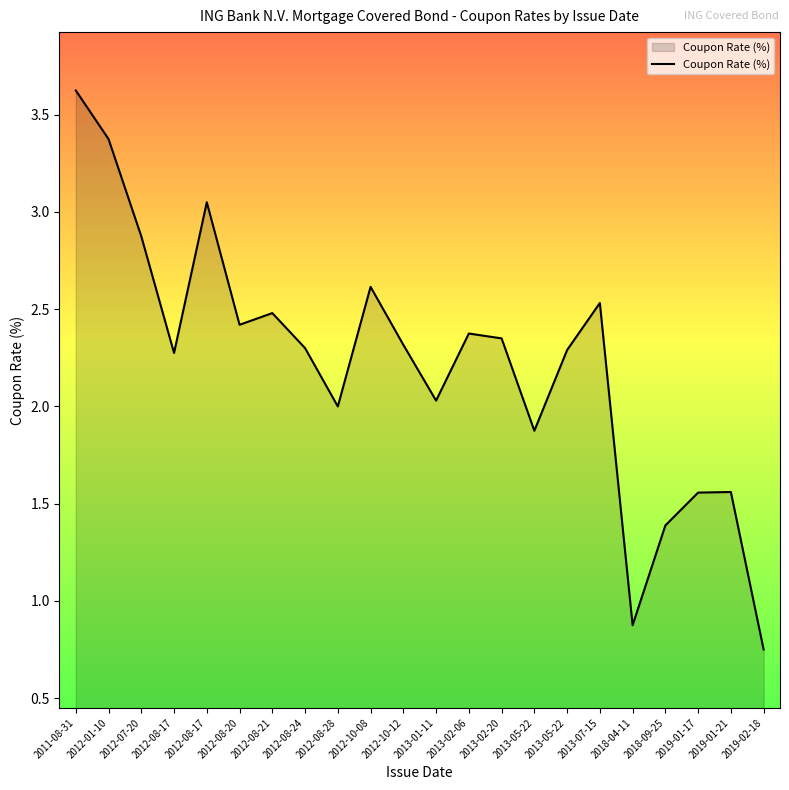

Does the chart display data point markers on the line(s)?

No